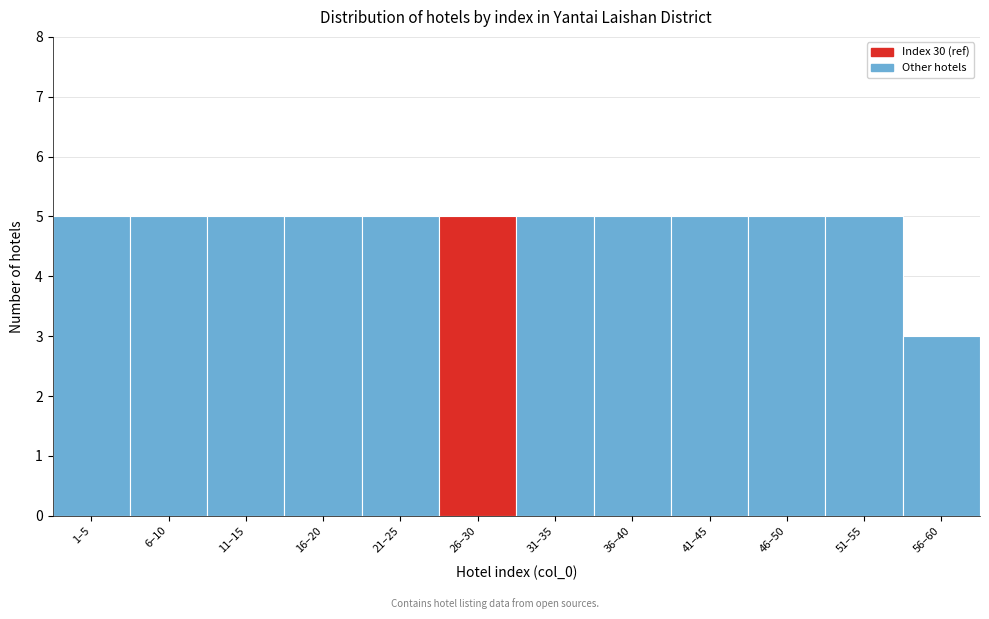

Reading left to right, transcribe all the data shown in this chart.

1–5=5	6–10=5	11–15=5	16–20=5	21–25=5	26–30=5	31–35=5	36–40=5	41–45=5	46–50=5	51–55=5	56–60=3